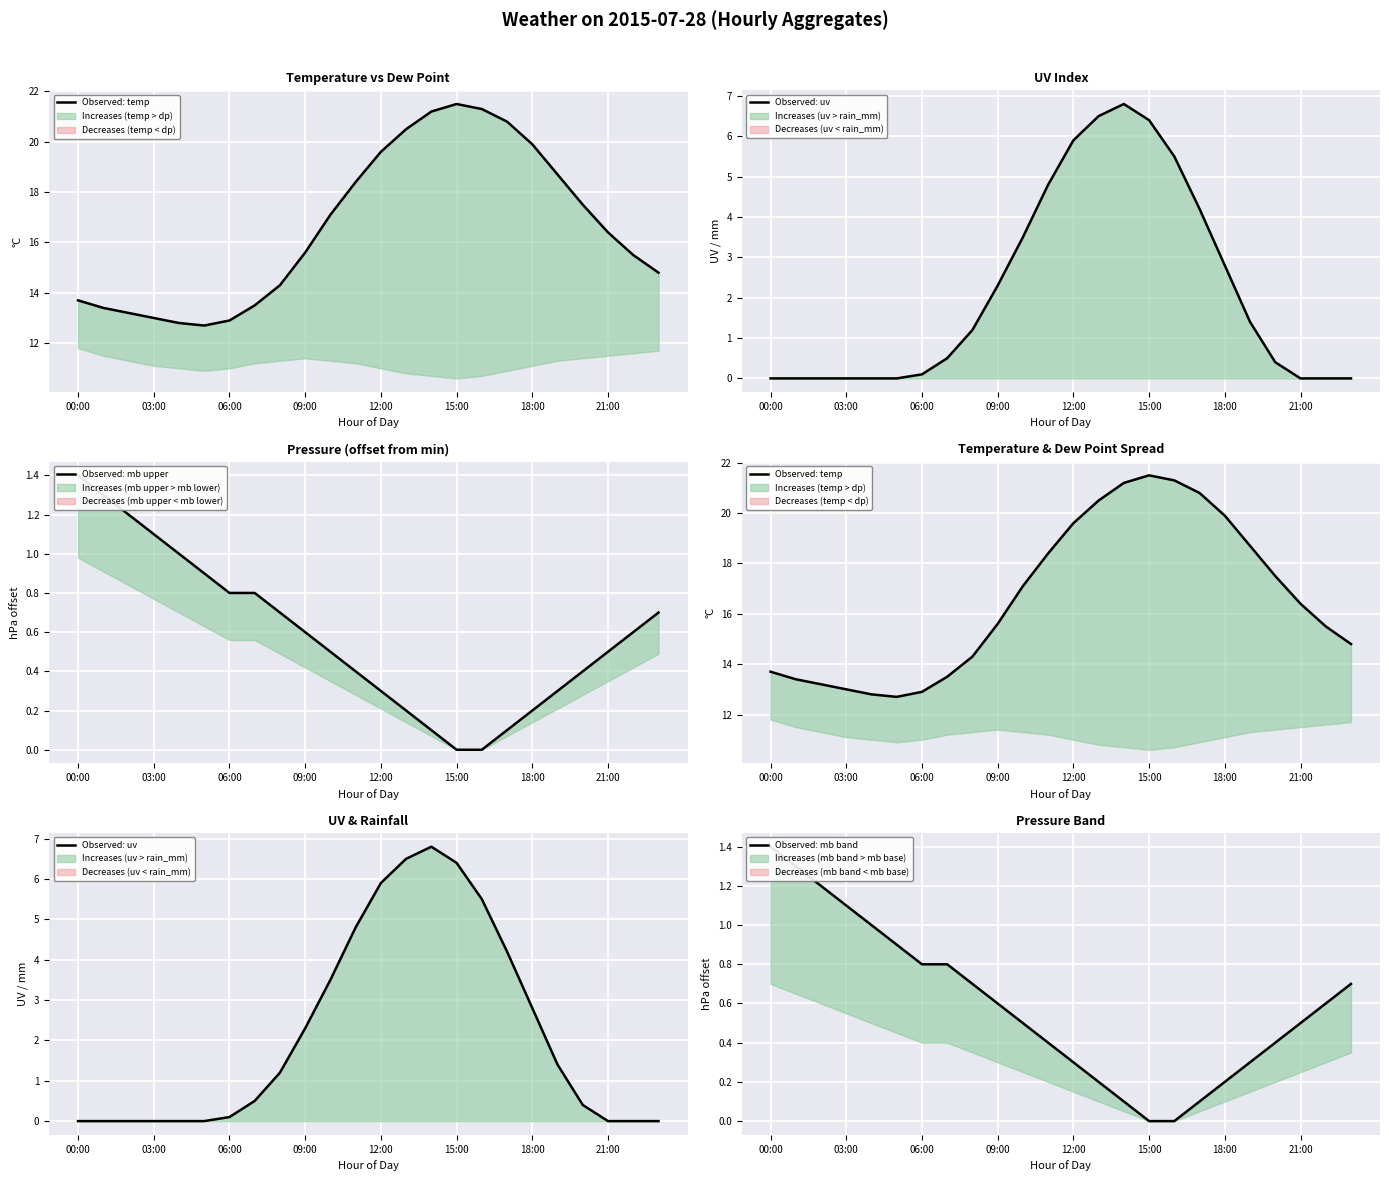

The value of Observed: temp at 22 is 20.3. True or false?

False